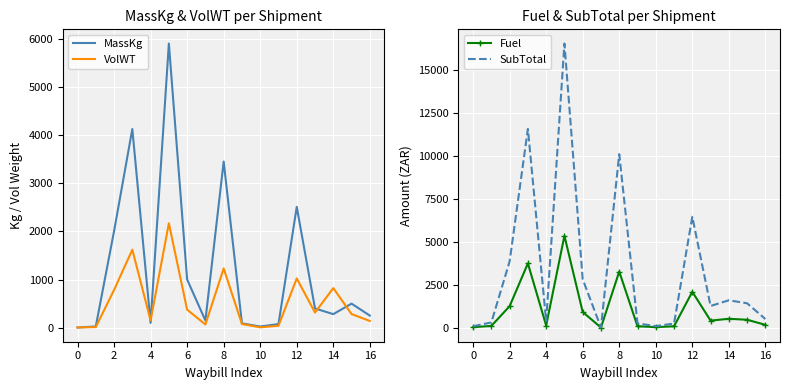

Is the value of MassKg at 12 greater than the value of VolWT at 0?

Yes